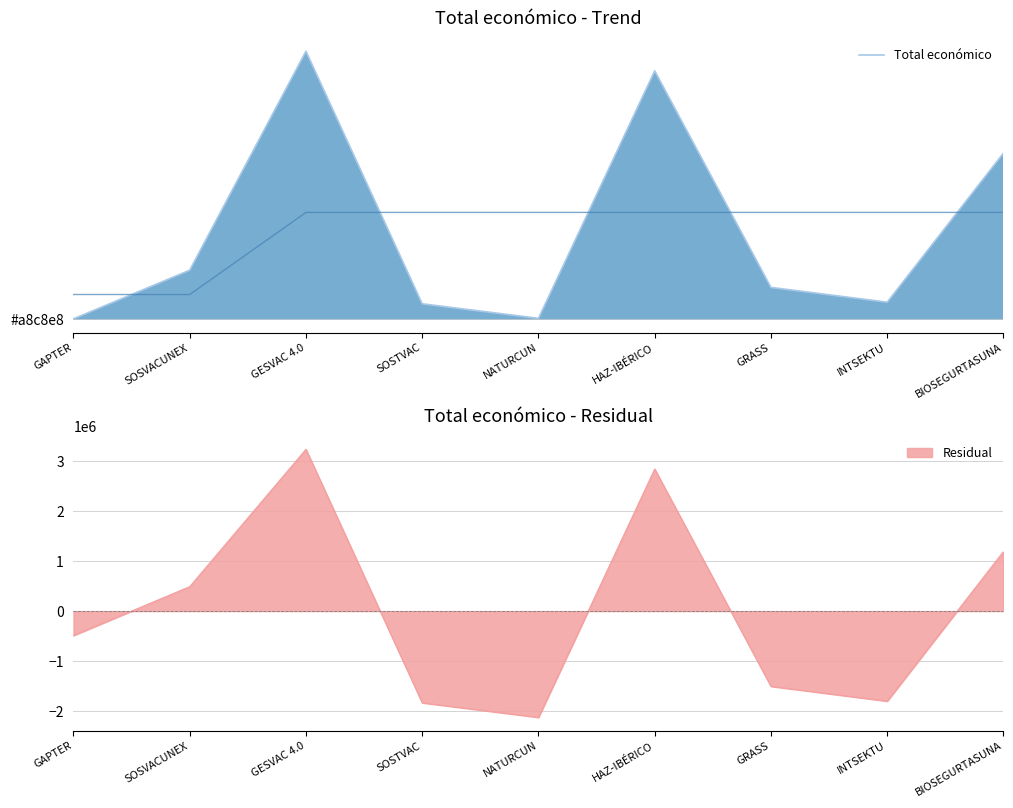

Reading left to right, list all the values displayed in this chart.

9000	987684	5390598	311553	19478	4995722	641336	344243	3342252